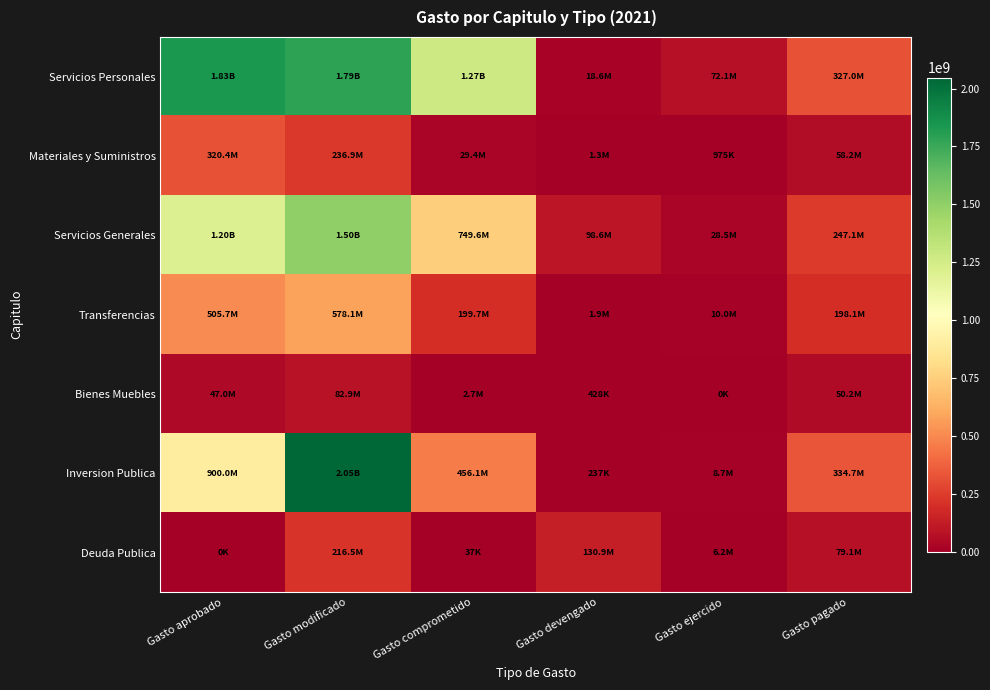

Rank the series at Gasto aprobado from lowest to highest value.

Deuda Publica, Bienes Muebles, Materiales y Suministros, Transferencias, Inversion Publica, Servicios Generales, Servicios Personales